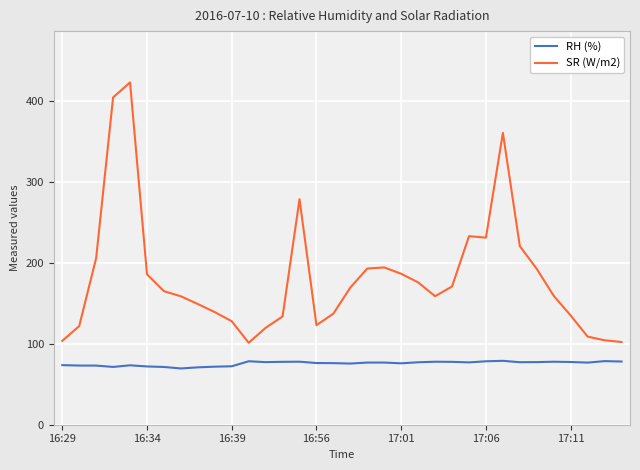

True or false: SR (W/m2) has more than 2 points higher than both neighbors.

True